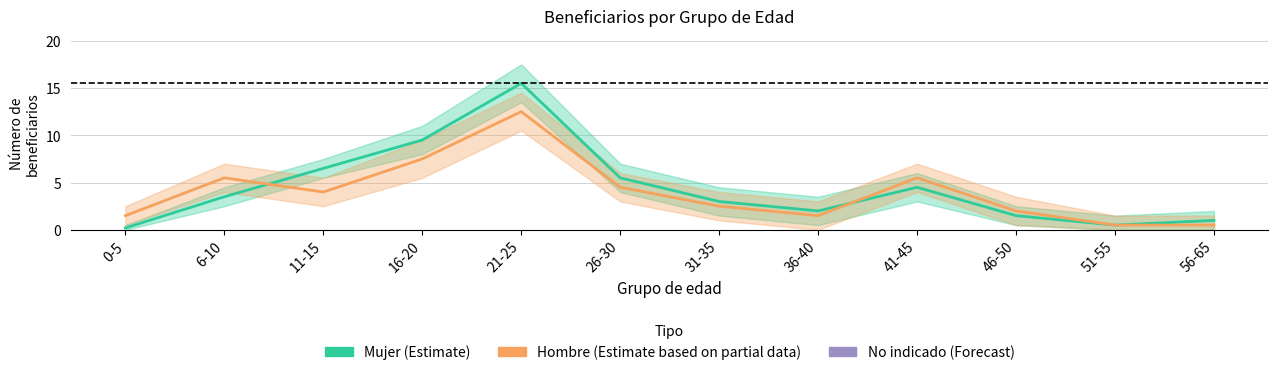

The value of Hombre at 36-40 is 1.5. True or false?

True